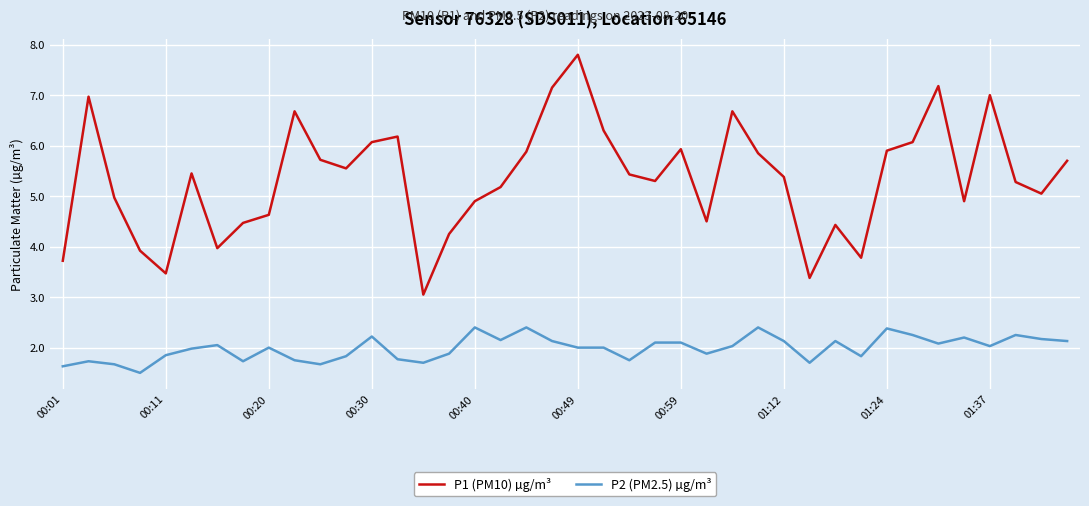

List the series in order of their peak value, lowest first.

P2 (PM2.5) µg/m³, P1 (PM10) µg/m³